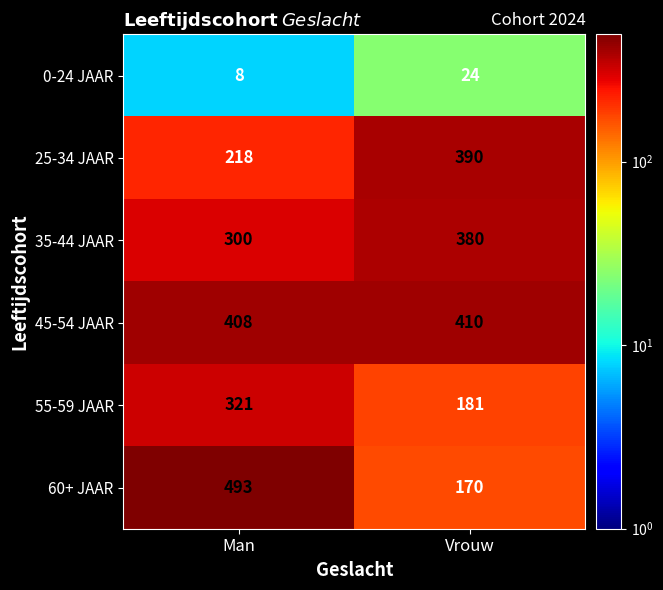

Which category has the lowest value across all series?

Man